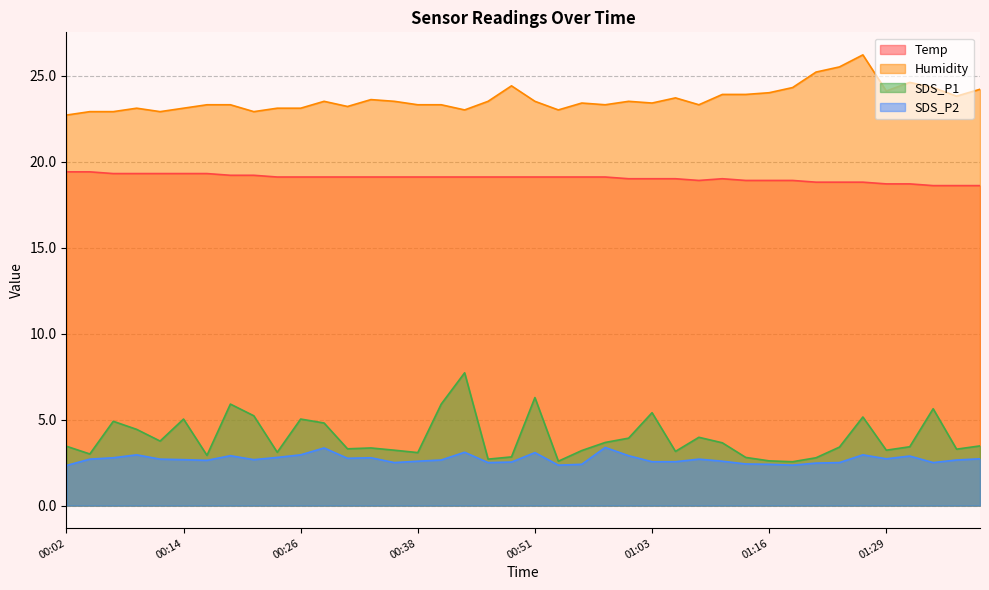

What value does the Humidity series have at 01:03?

23.4